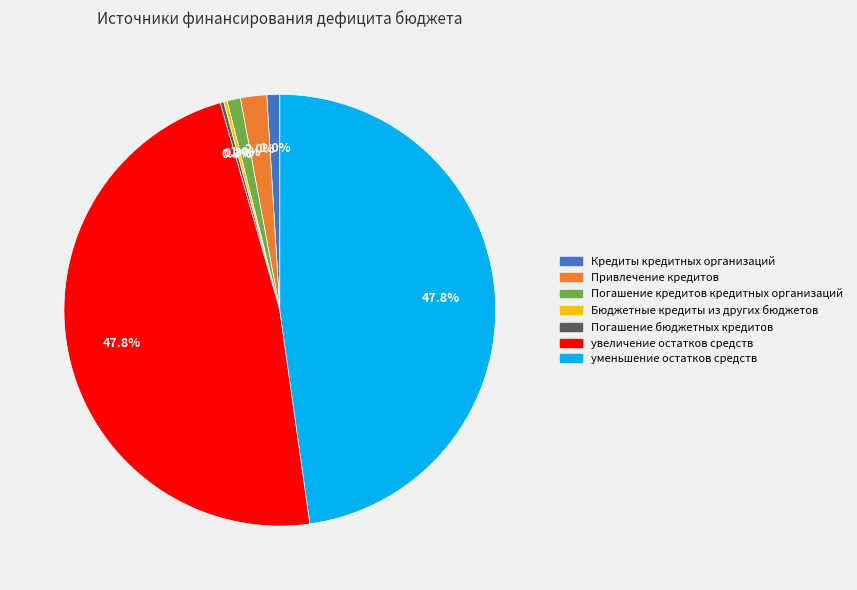

The увеличение остатков средств slice represents 38% of the pie. True or false?

False